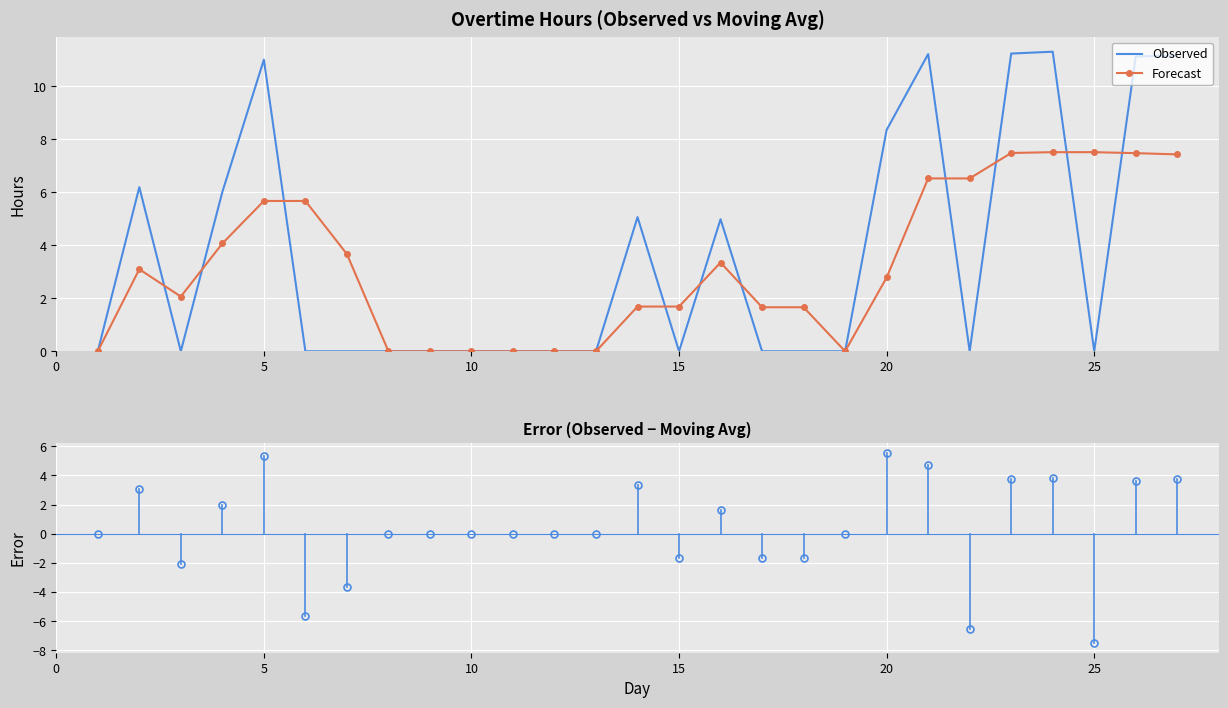

Which series has the largest range (max minus min)?

Observed